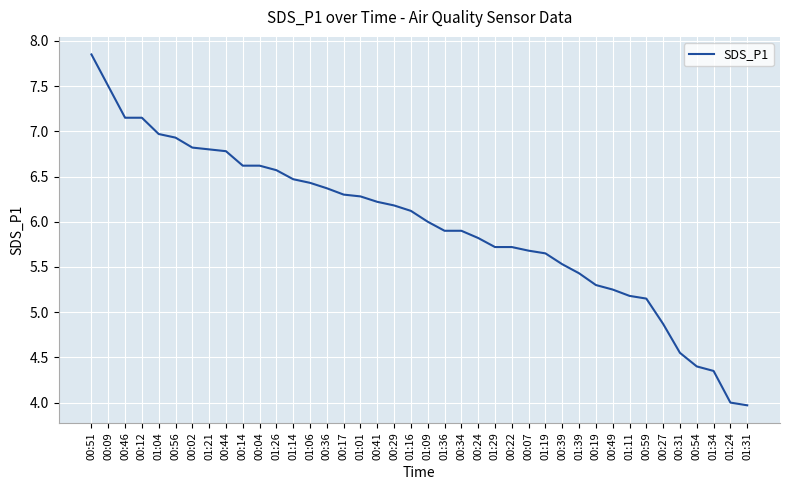

What is the average value?

6.0